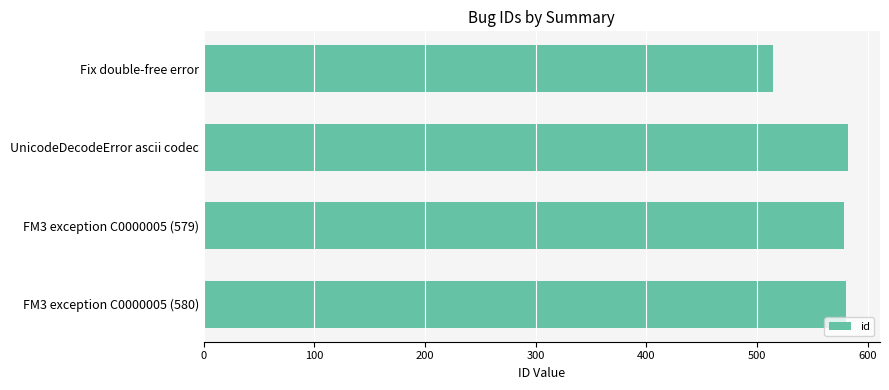

The chart shows a value of 144 at FM3 exception C0000005 (580). True or false?

False